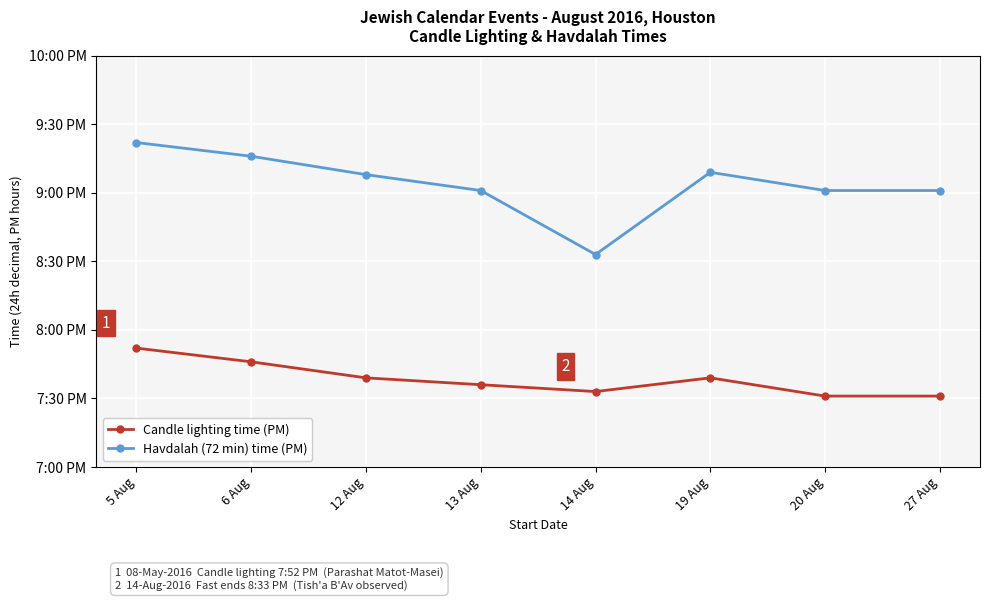

Rank the series at 19 Aug from highest to lowest value.

Havdalah (72 min) time (PM), Candle lighting time (PM)